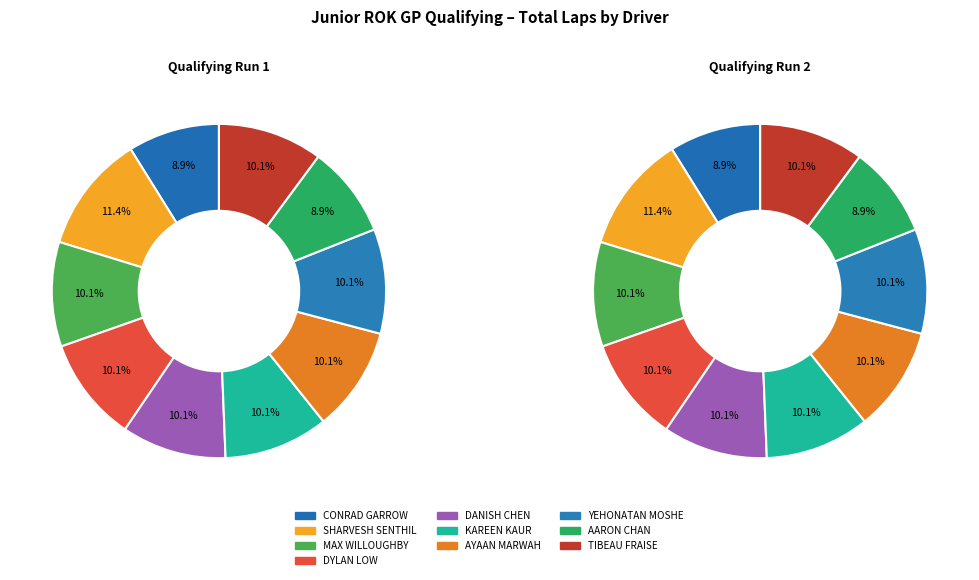

How many segments does this pie chart have?

10